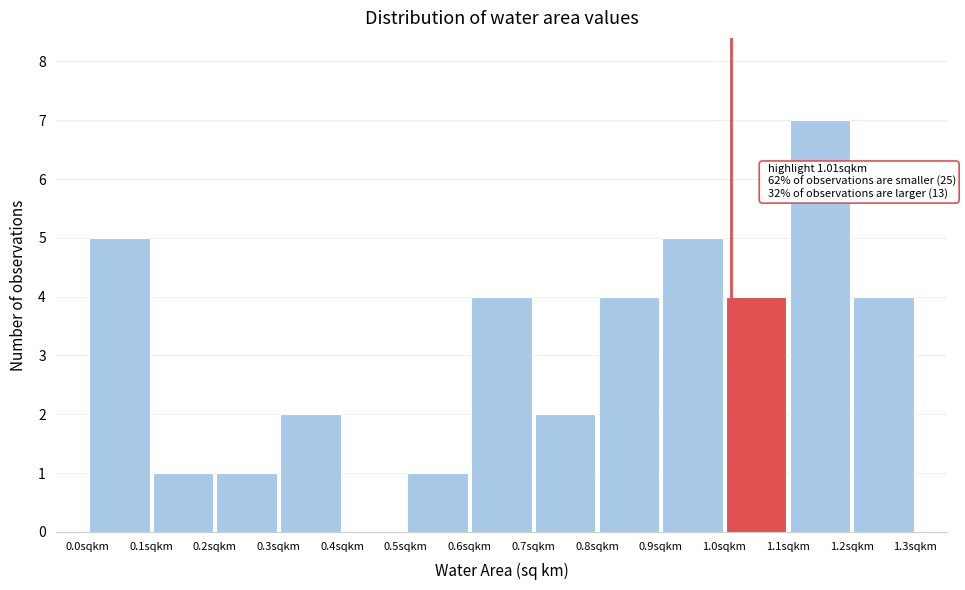

Over which range of the x-axis is the bar tallest?

1.1 to 1.2